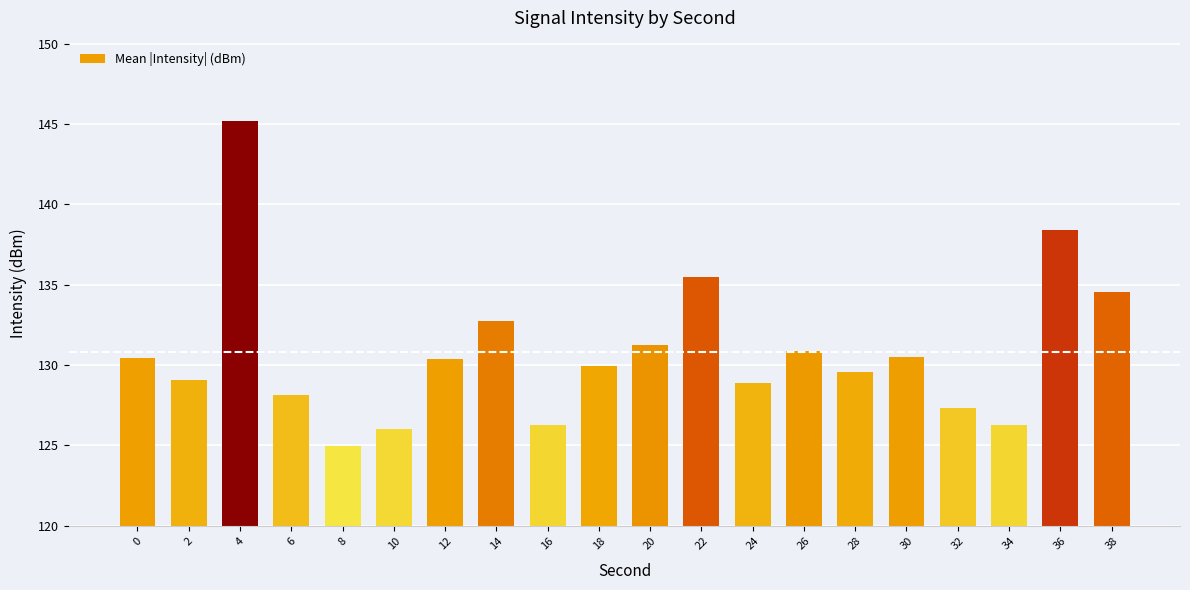

The chart shows a value of 145.2 at 4. True or false?

True